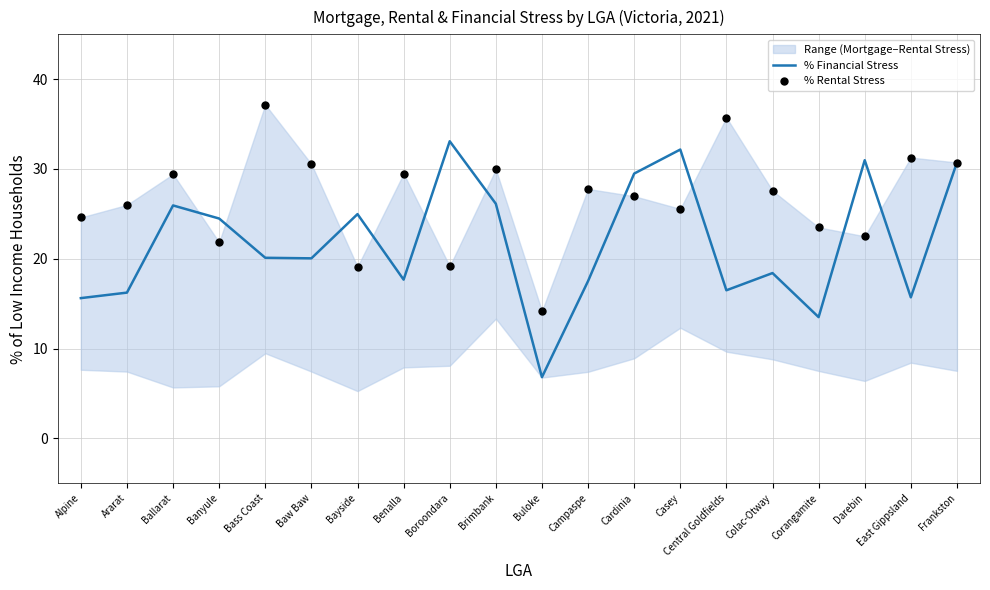

Which series reaches the maximum Y coordinate?

% Rental Stress